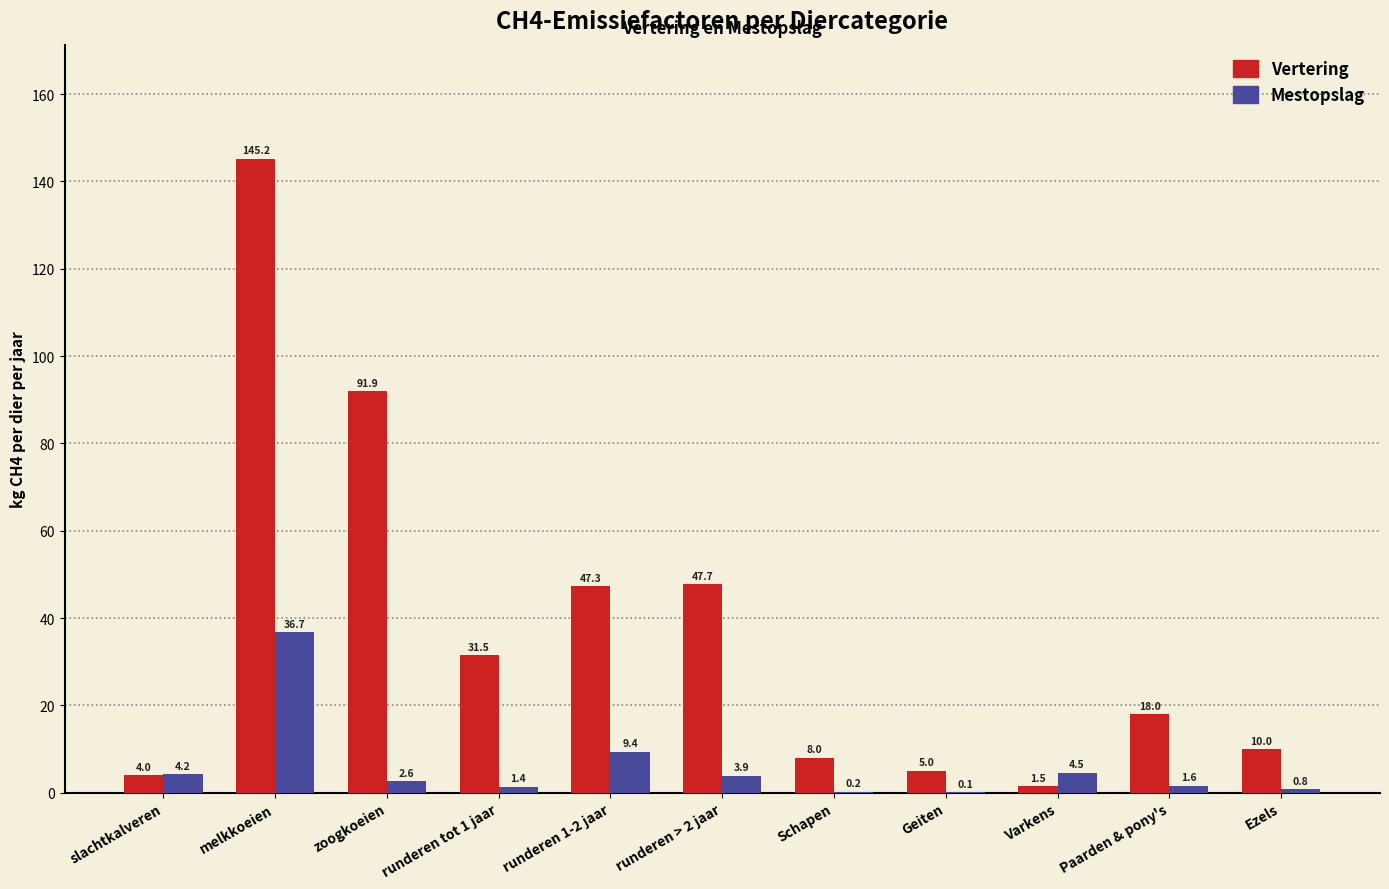

Reading right to left, extract all data points from this chart.

Vertering: Ezels=10.0	Paarden & pony's=18.0	Varkens=1.5	Geiten=5.0	Schapen=8.0	runderen > 2 jaar=47.7	runderen 1-2 jaar=47.3	runderen tot 1 jaar=31.5	zoogkoeien=91.9	melkkoeien=145.2	slachtkalveren=4.0
Mestopslag: Ezels=0.8	Paarden & pony's=1.6	Varkens=4.5	Geiten=0.1	Schapen=0.2	runderen > 2 jaar=3.9	runderen 1-2 jaar=9.4	runderen tot 1 jaar=1.4	zoogkoeien=2.6	melkkoeien=36.7	slachtkalveren=4.2